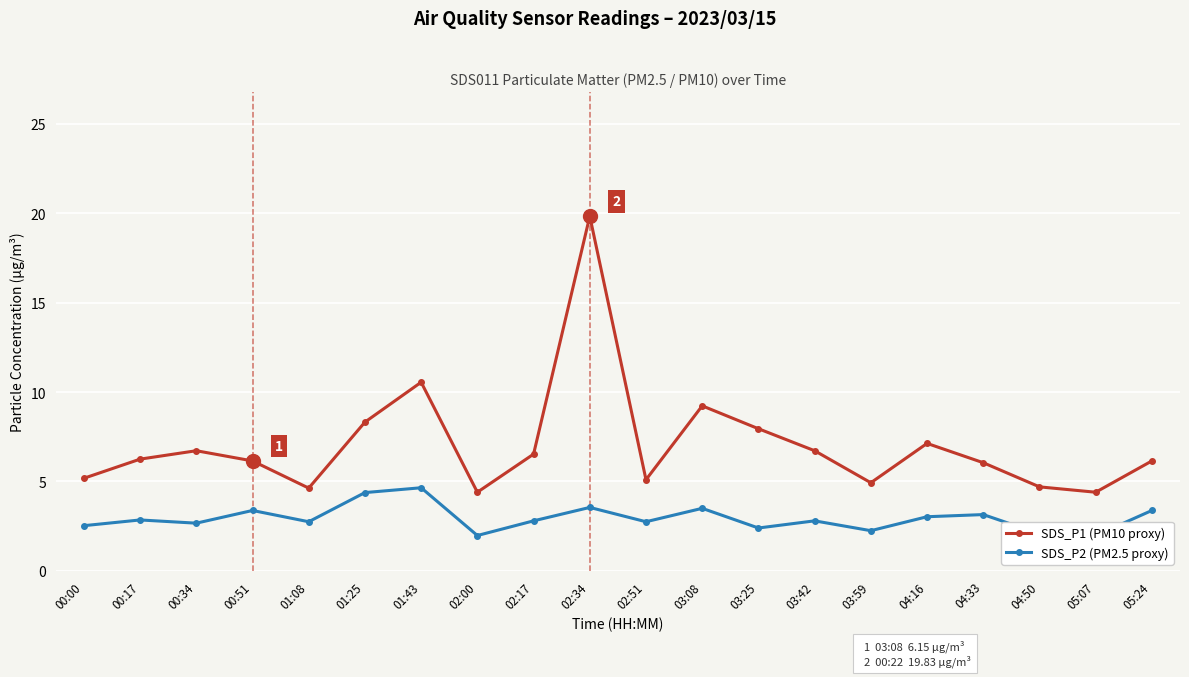

Which category has the highest value in the SDS_P2 (PM2.5 proxy) series?

01:43